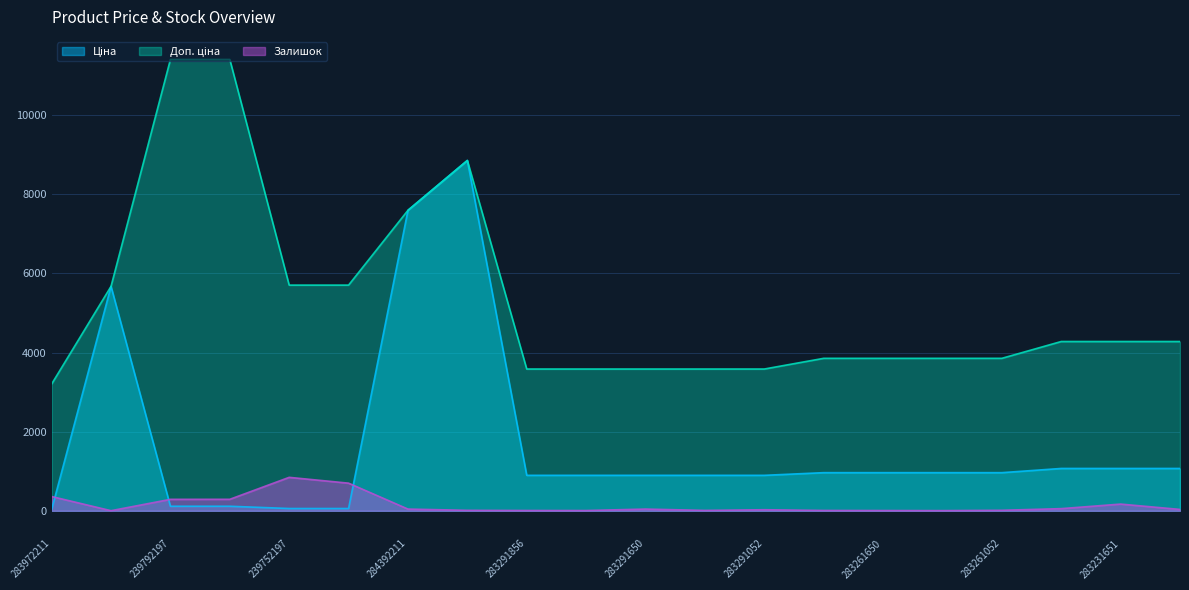

Which series has the widest spread of values?

Ціна